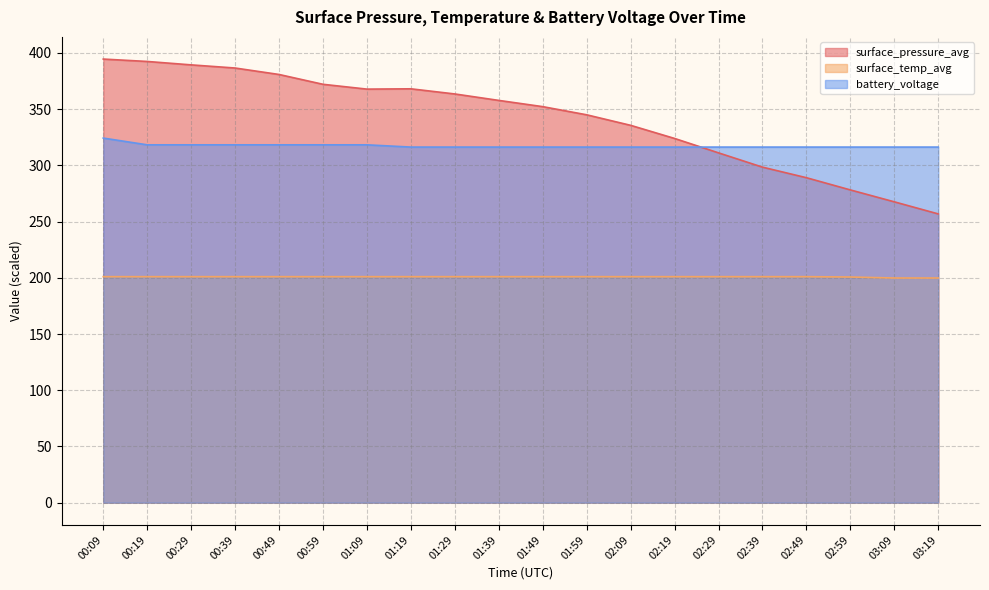

Which category has the lowest value across all series?

03:09